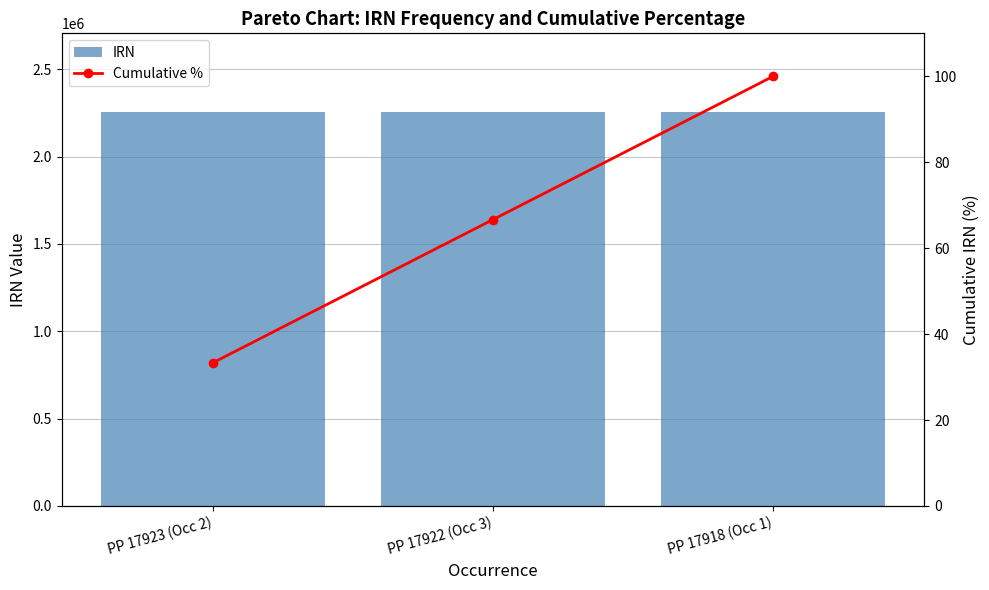

At which label does Cumulative % reach its minimum?

PP 17923 (Occ 2)